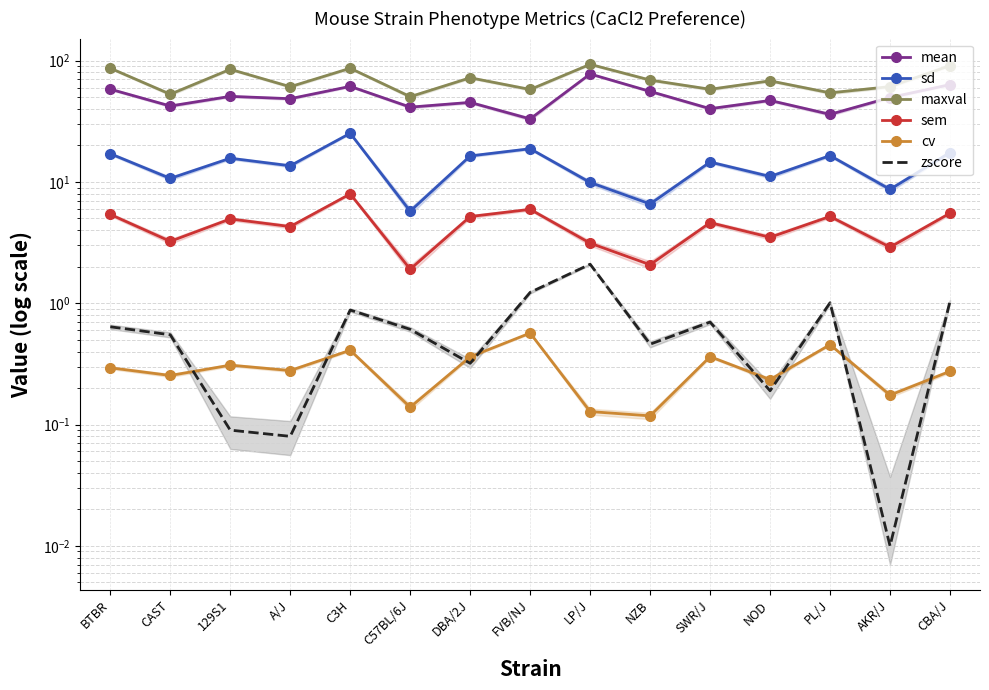

What is the greatest value displayed?

93.3